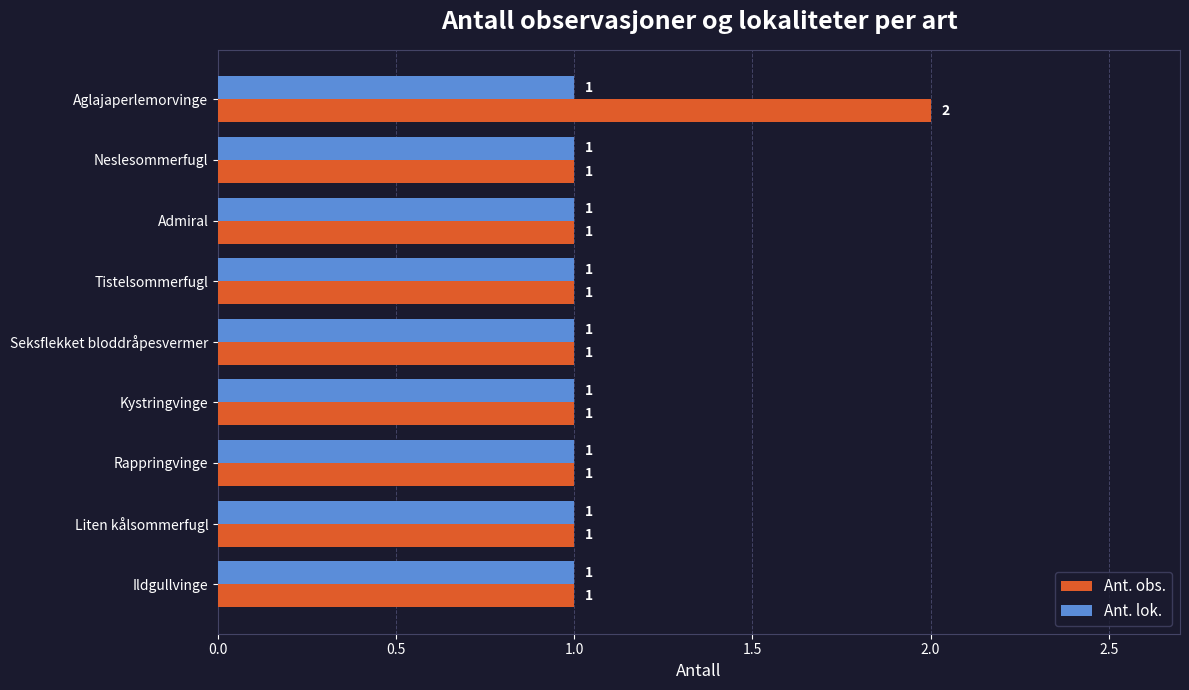

Which series has the widest spread of values?

Ant. obs.